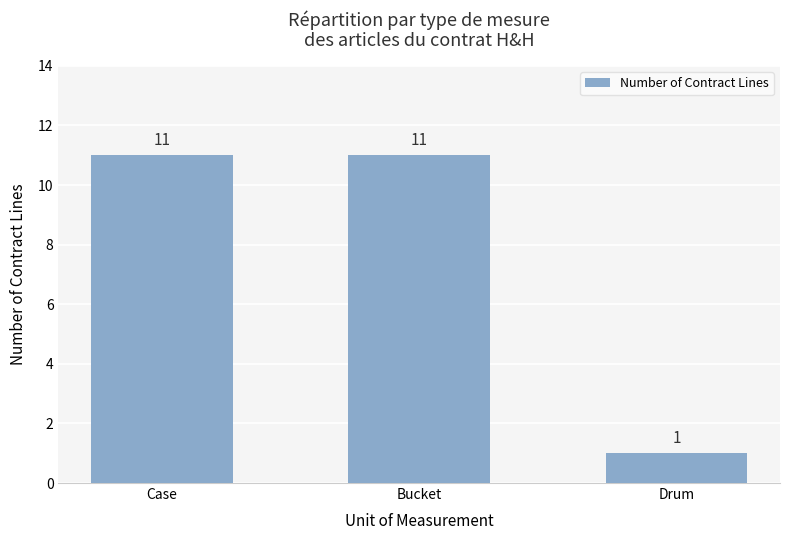

What value does the data have at Case, to the nearest 5?

10